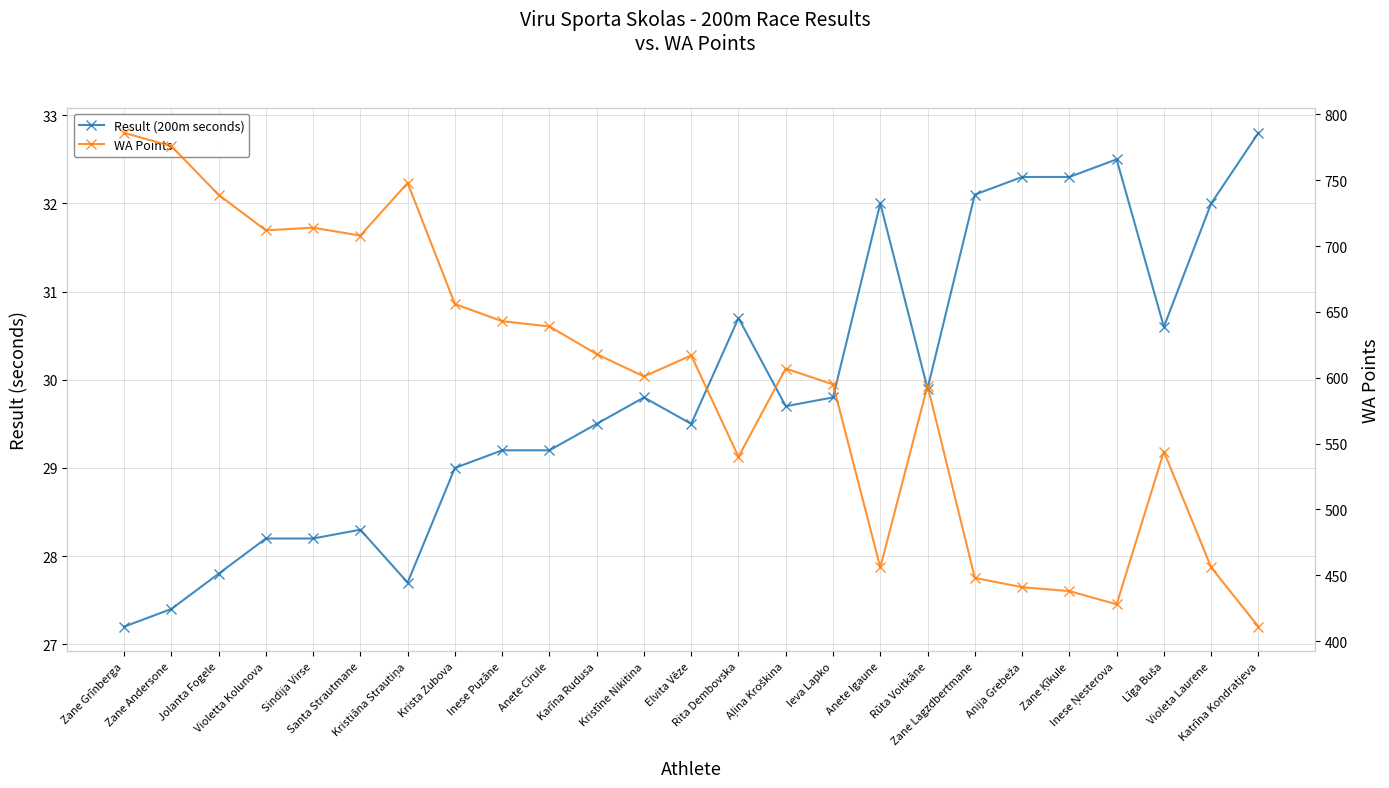

How many series are shown in this chart?

2